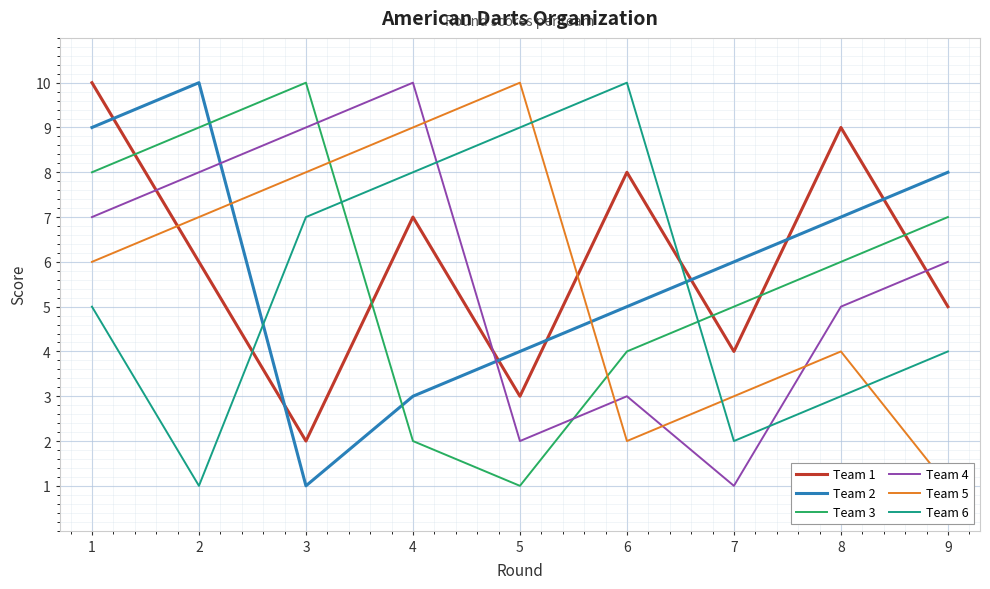

Reading right to left, what are all the values shown in this chart?

Team 1: 5	9	4	8	3	7	2	6	10
Team 2: 8	7	6	5	4	3	1	10	9
Team 3: 7	6	5	4	1	2	10	9	8
Team 4: 6	5	1	3	2	10	9	8	7
Team 5: 1	4	3	2	10	9	8	7	6
Team 6: 4	3	2	10	9	8	7	1	5